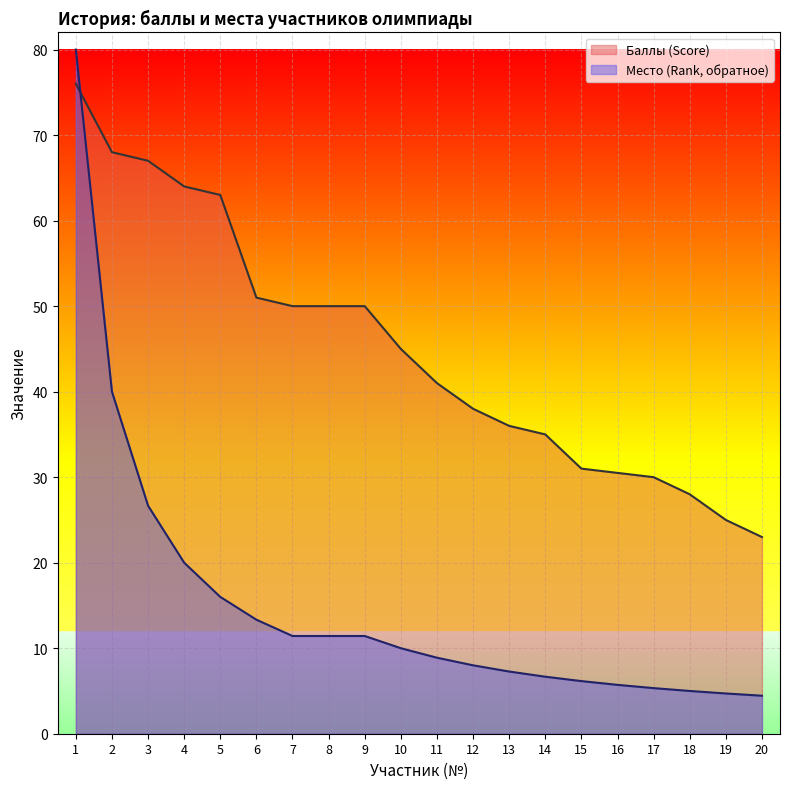

Between 1 and 13, which is larger?

1